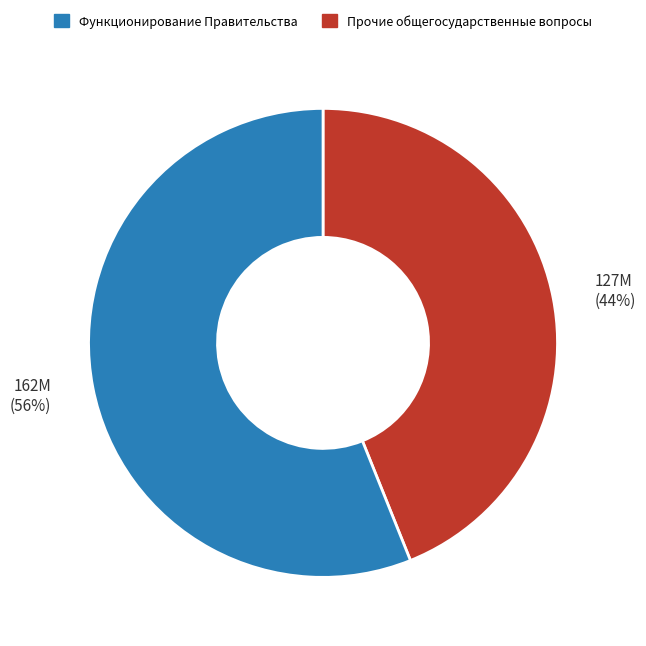

To the nearest percent, what is the average slice percentage?

50%